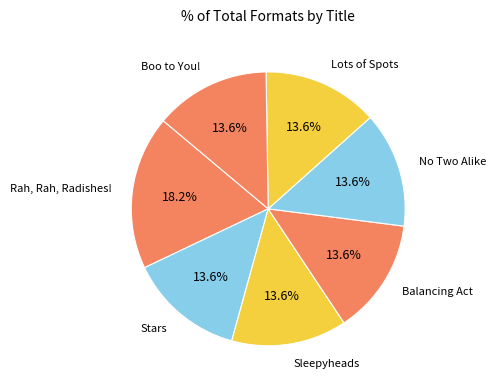

Combined, what portion of the pie is Lots of Spots and Stars?

27.3%